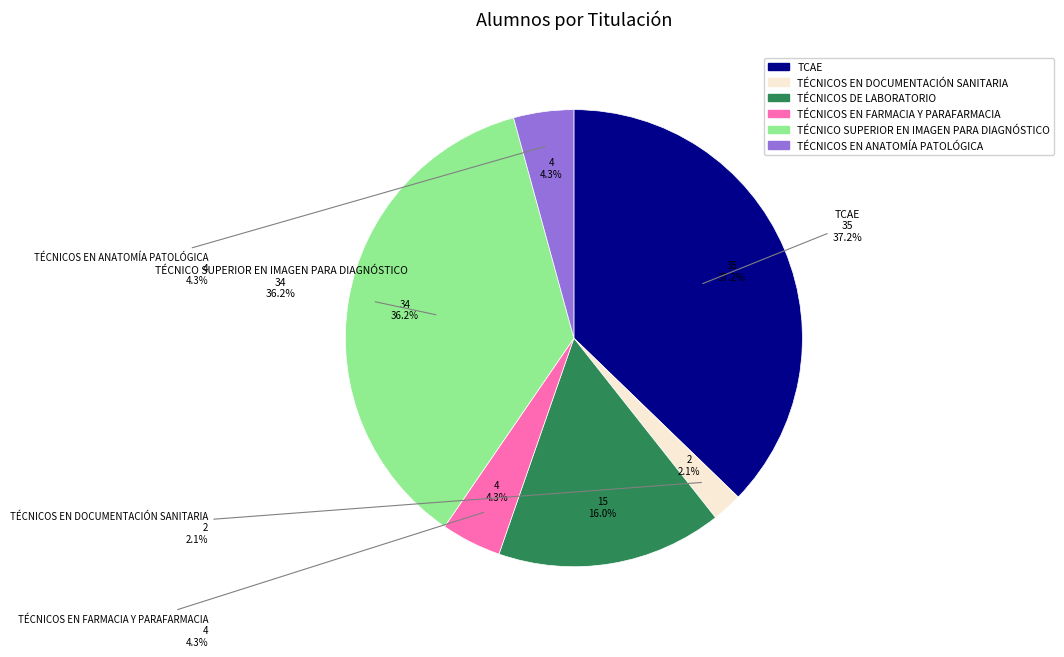

To the nearest percent, what is the difference between the TÉCNICO SUPERIOR EN IMAGEN PARA DIAGNÓSTICO and TÉCNICOS EN DOCUMENTACIÓN SANITARIA slice percentages?

34%